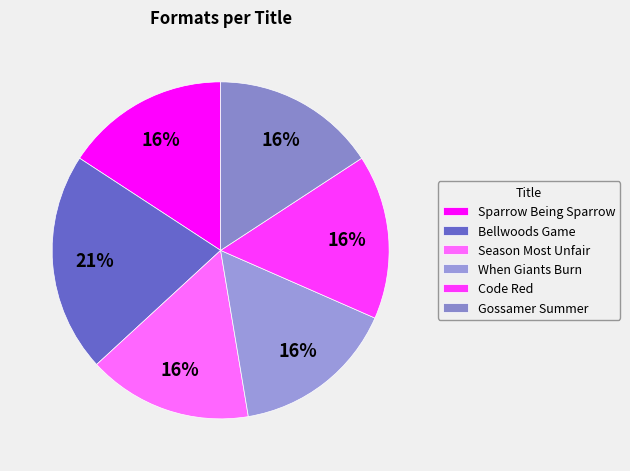

What is the total percentage of Code Red and Sparrow Being Sparrow?

31.6%